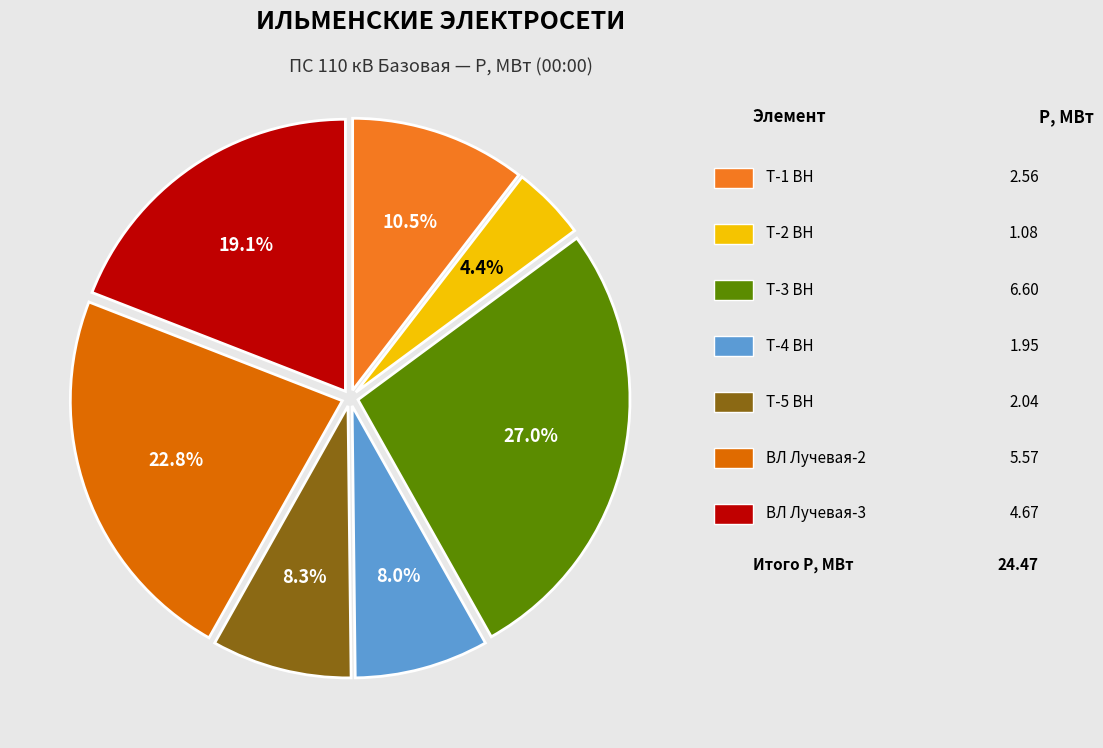

Is there any slice that represents more than half of the pie?

No